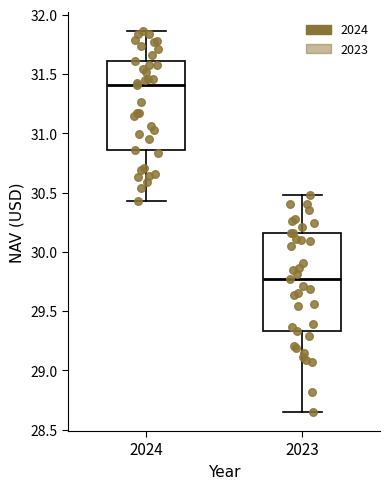

Reading left to right, read every box against the y-axis: the position of its median line, the range the box covers, and the ends of its whiskers. The values are not printed on the chart, so give them approximately, as read against the axis.

2024: median 31.40, box 30.85 to 31.60, whiskers 30.45 to 31.85
2023: median 29.80, box 29.35 to 30.20, whiskers 28.80 to 30.50